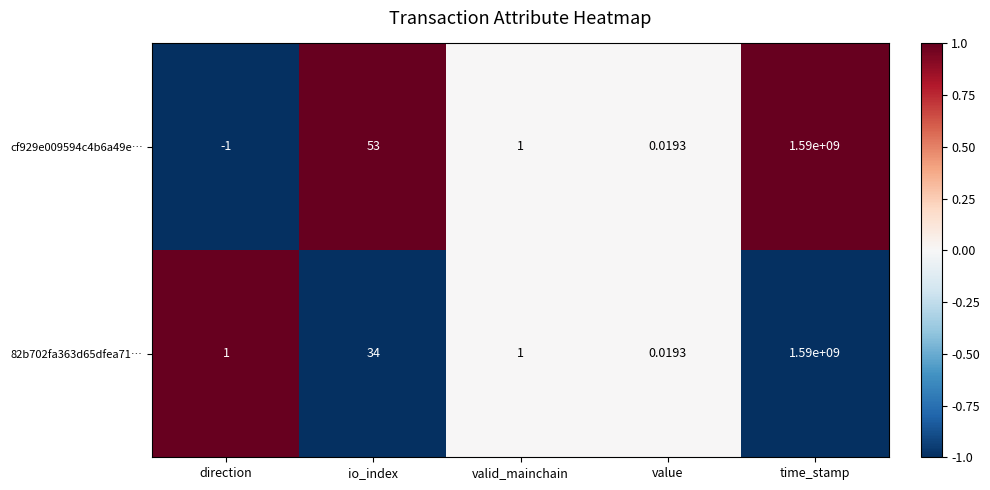

Which label corresponds to the smallest value in the chart?

direction